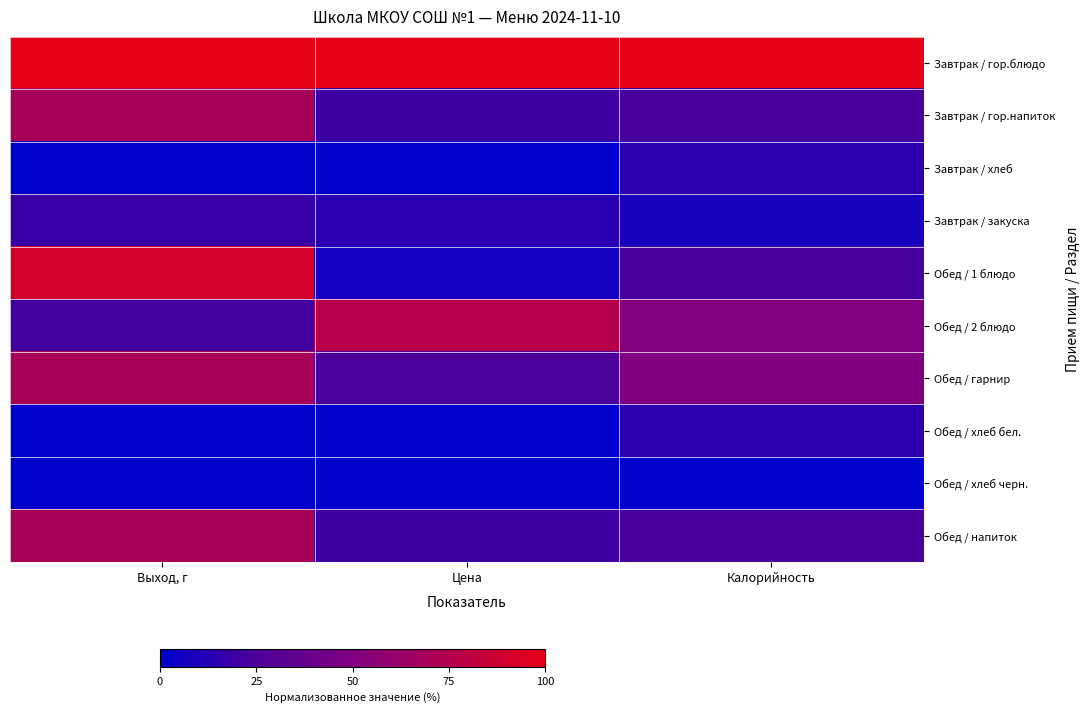

At which category is the sum across all series the highest?

Выход, г